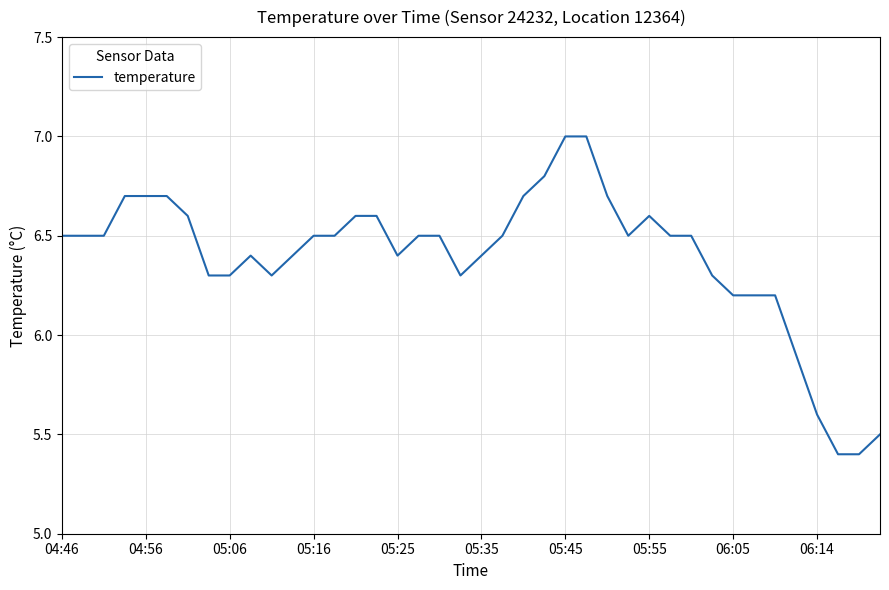

Reading right to left, what are all the values shown in this chart?

5.5	5.4	5.4	5.6	5.9	6.2	6.2	6.2	6.3	6.5	6.5	6.6	6.5	6.7	7.0	7.0	6.8	6.7	6.5	6.4	6.3	6.5	6.5	6.4	6.6	6.6	6.5	6.5	6.4	6.3	6.4	6.3	6.3	6.6	6.7	6.7	6.7	6.5	6.5	6.5